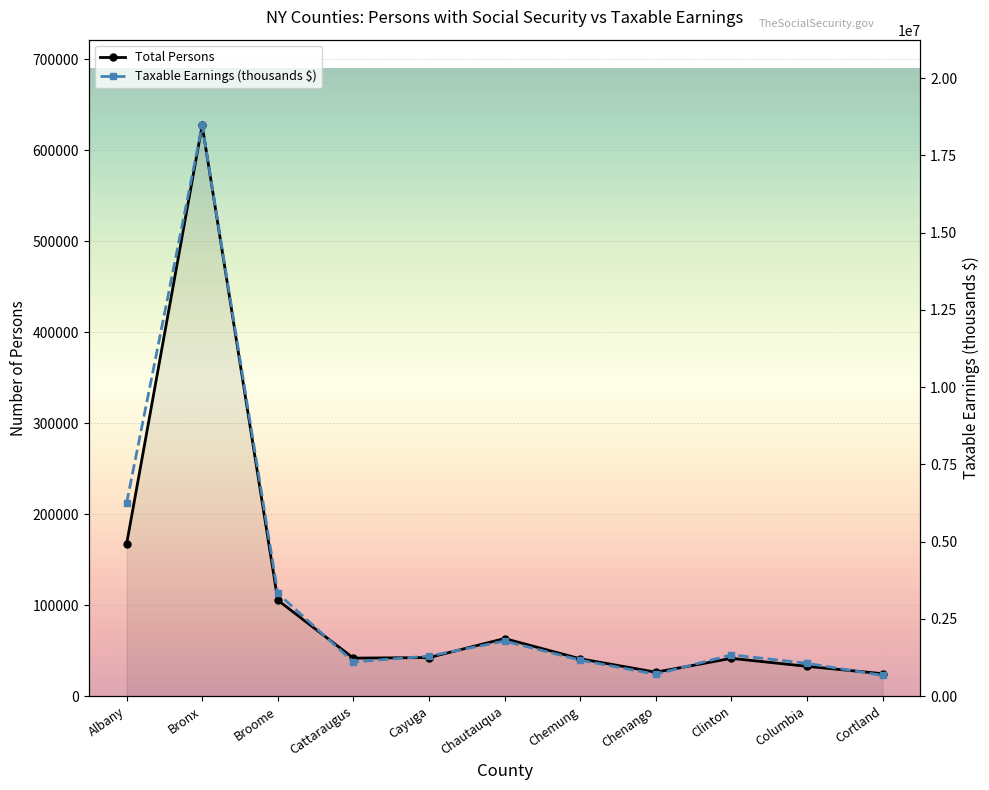

How many data points in Total Persons are above 41687?

5